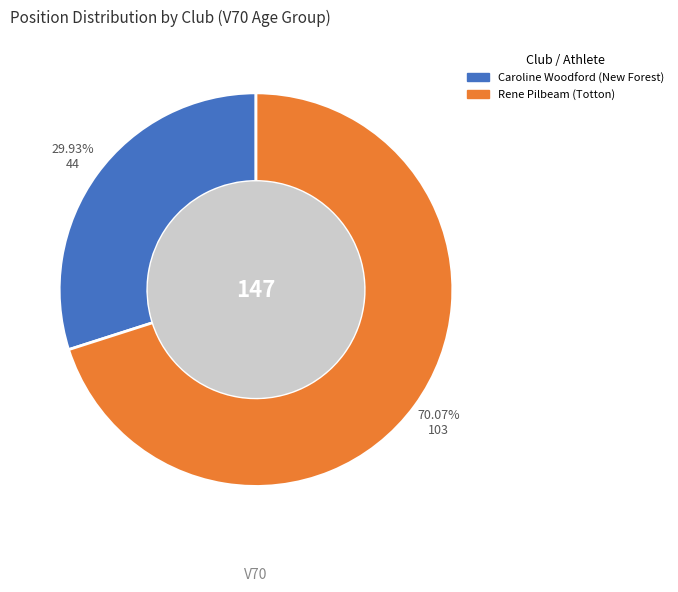

Which category has the biggest portion of the pie?

Rene Pilbeam (Totton)